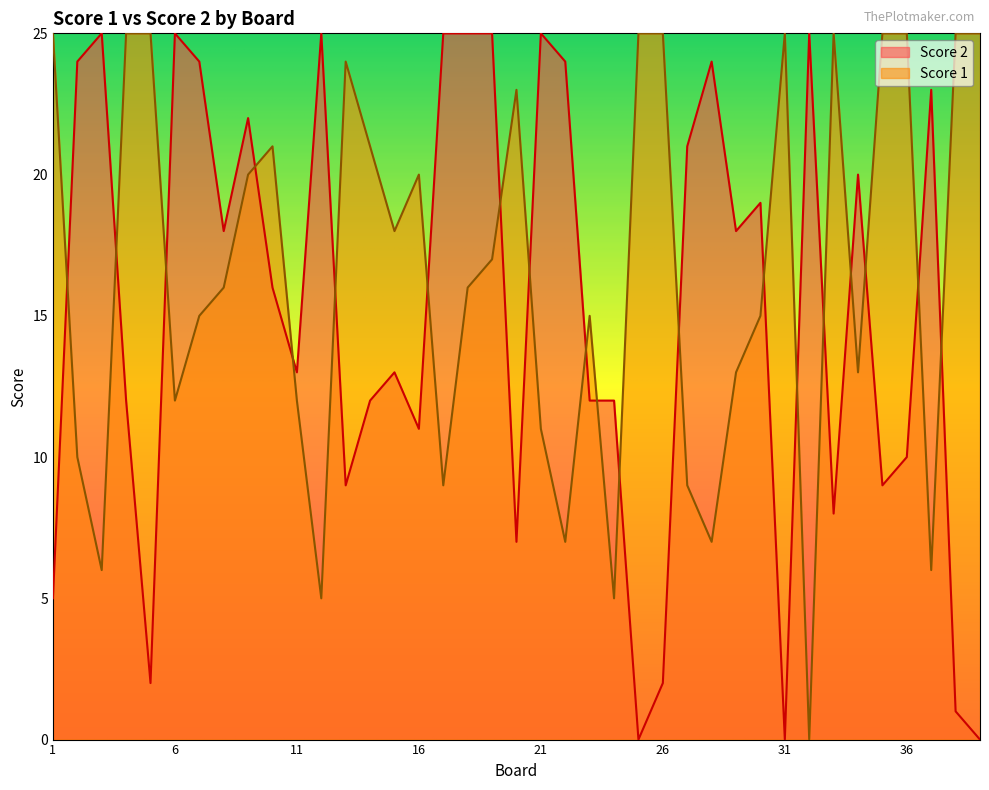

Where does the Score 2 series first go above 16?

2